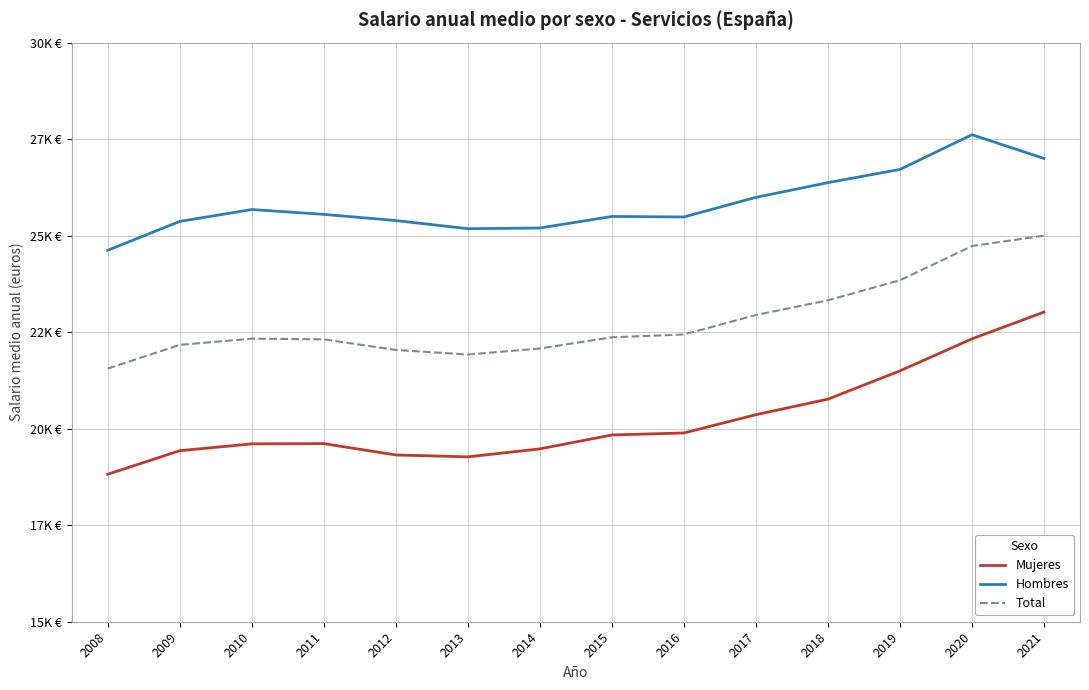

Reading left to right, transcribe all the data shown in this chart.

Mujeres: 18820.0	19430.3	19607.3	19613.5	19319.6	19270.5	19477.5	19837.1	19889.2	20362.7	20765.4	21498.3	22327.9	23021.1
Hombres: 24620.8	25368.8	25677.0	25551.5	25390.9	25180.0	25198.6	25497.3	25483.5	25992.4	26373.2	26715.7	27614.4	27000.0
Total: 21556.7	22171.0	22331.9	22314.8	22039.6	21920.2	22077.1	22367.4	22440.3	22944.1	23325.6	23844.9	24730.7	25000.0